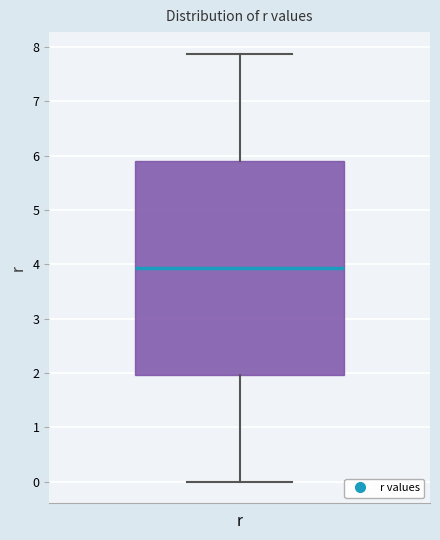

Where is the upper edge of the box for r on the y-axis? The values are not printed on the chart, so give them approximately, as read against the axis.

5.9